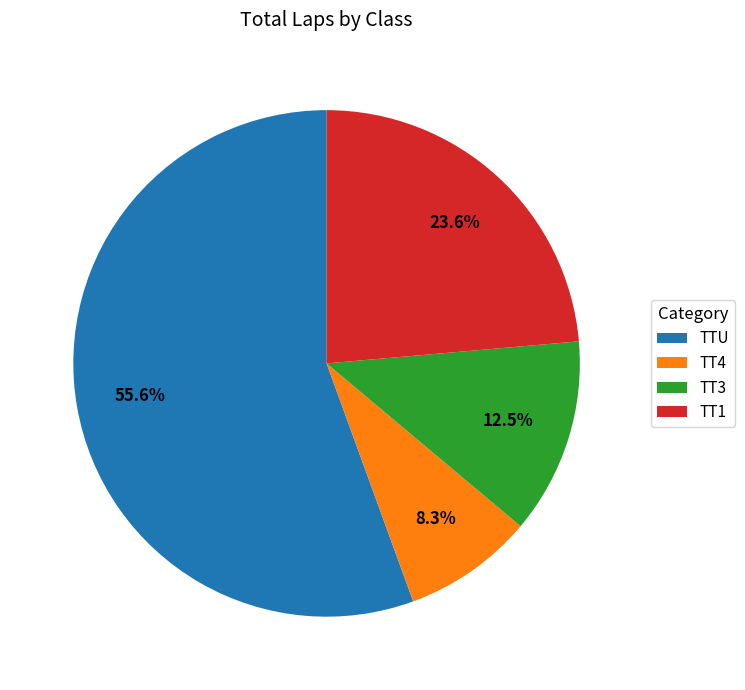

Does TT4 account for over 50% of the chart?

No